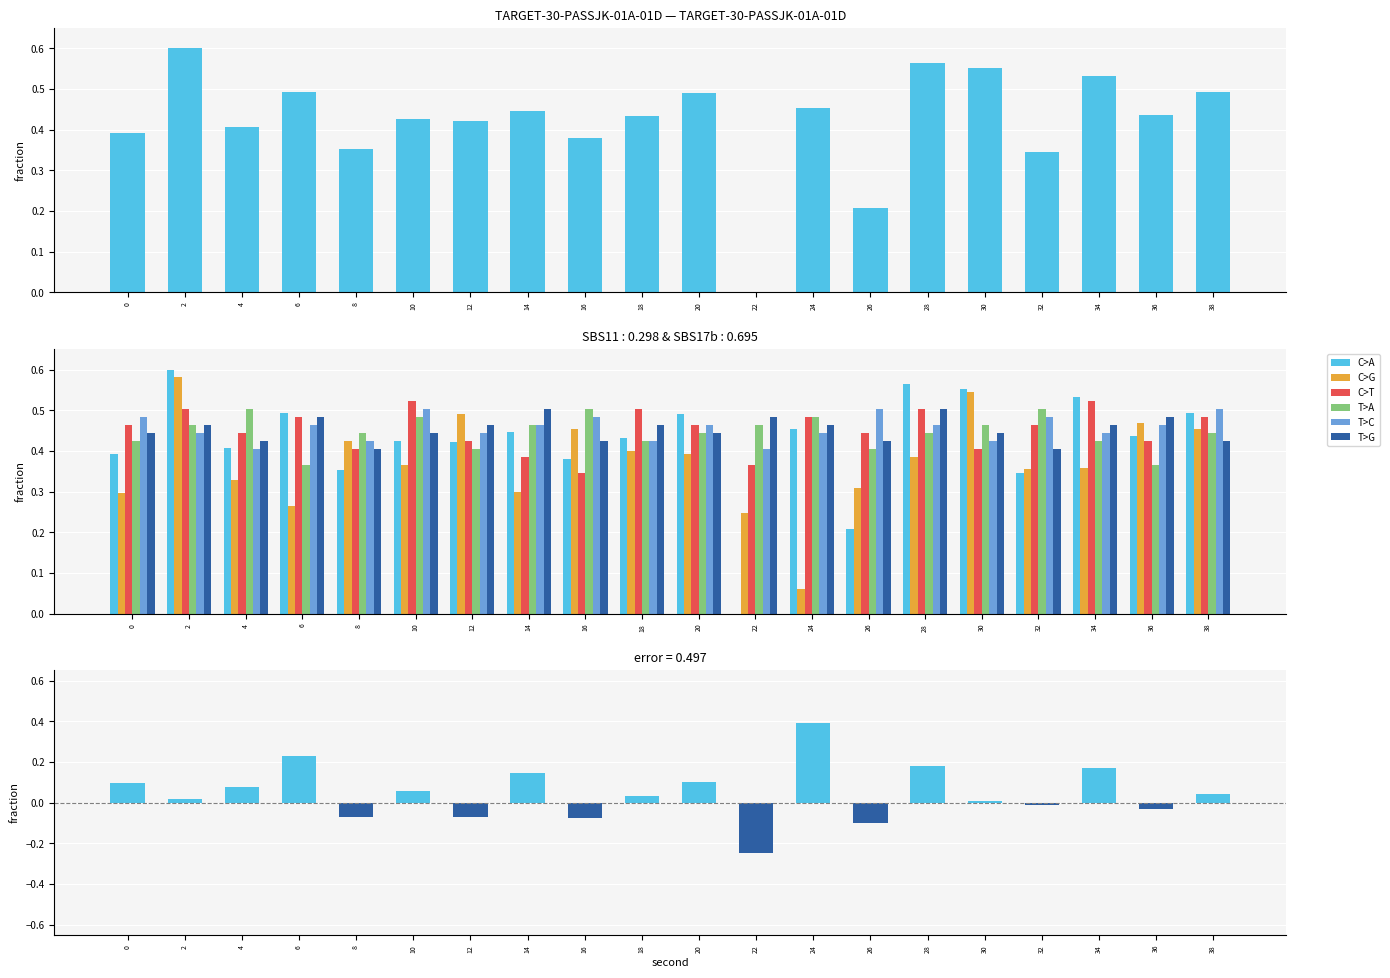

What is the difference between the highest and lowest values at 38?

0.1